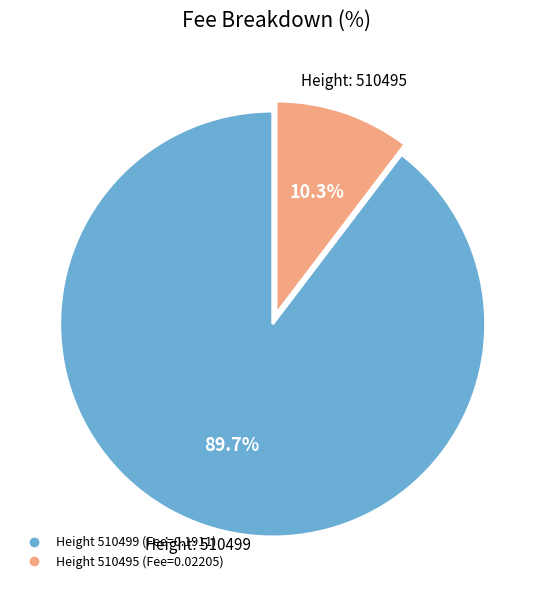

Is there a majority slice in this chart?

Yes